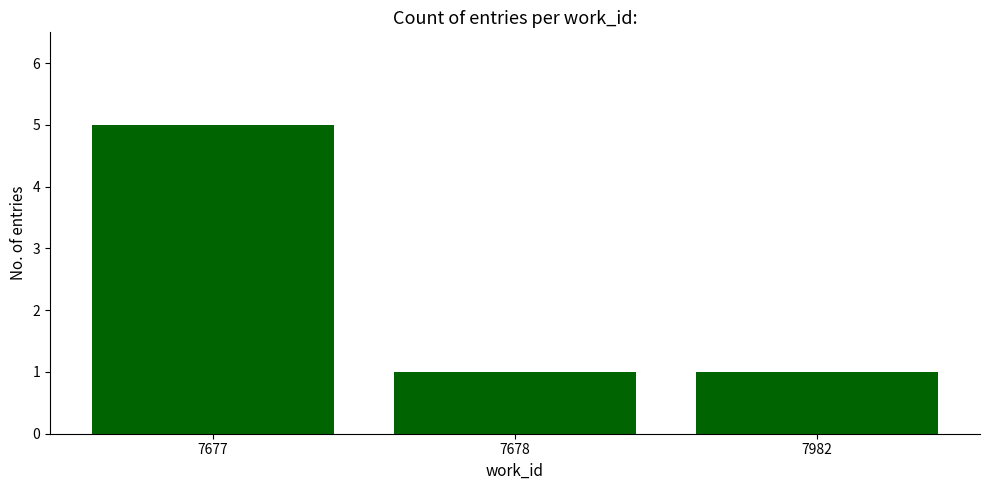

What is the sum of the values at 7677 and 7982?

6